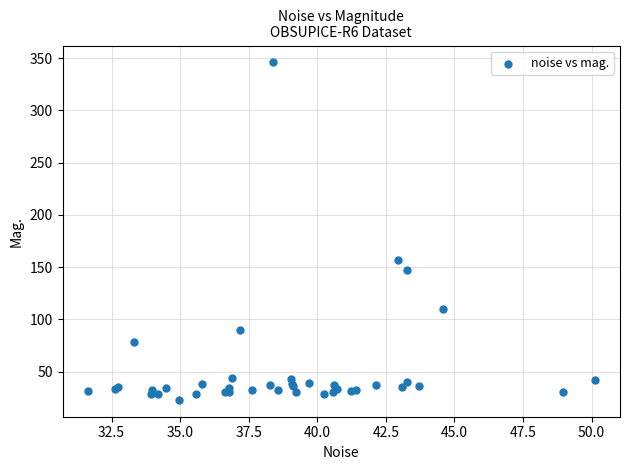

What Y value in the scatter plot is closest to 184?

156.6